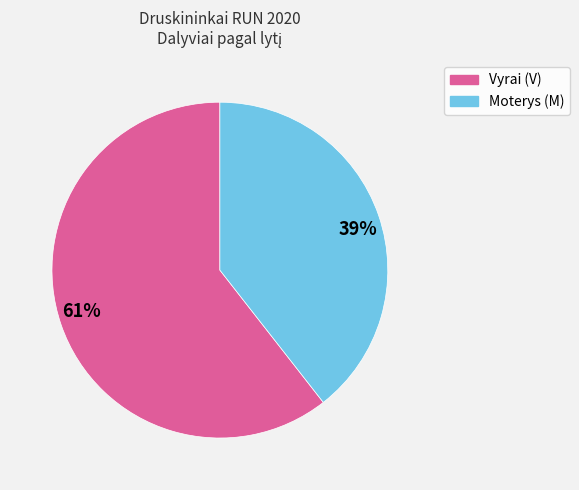

What is the largest slice in the pie chart?

61%